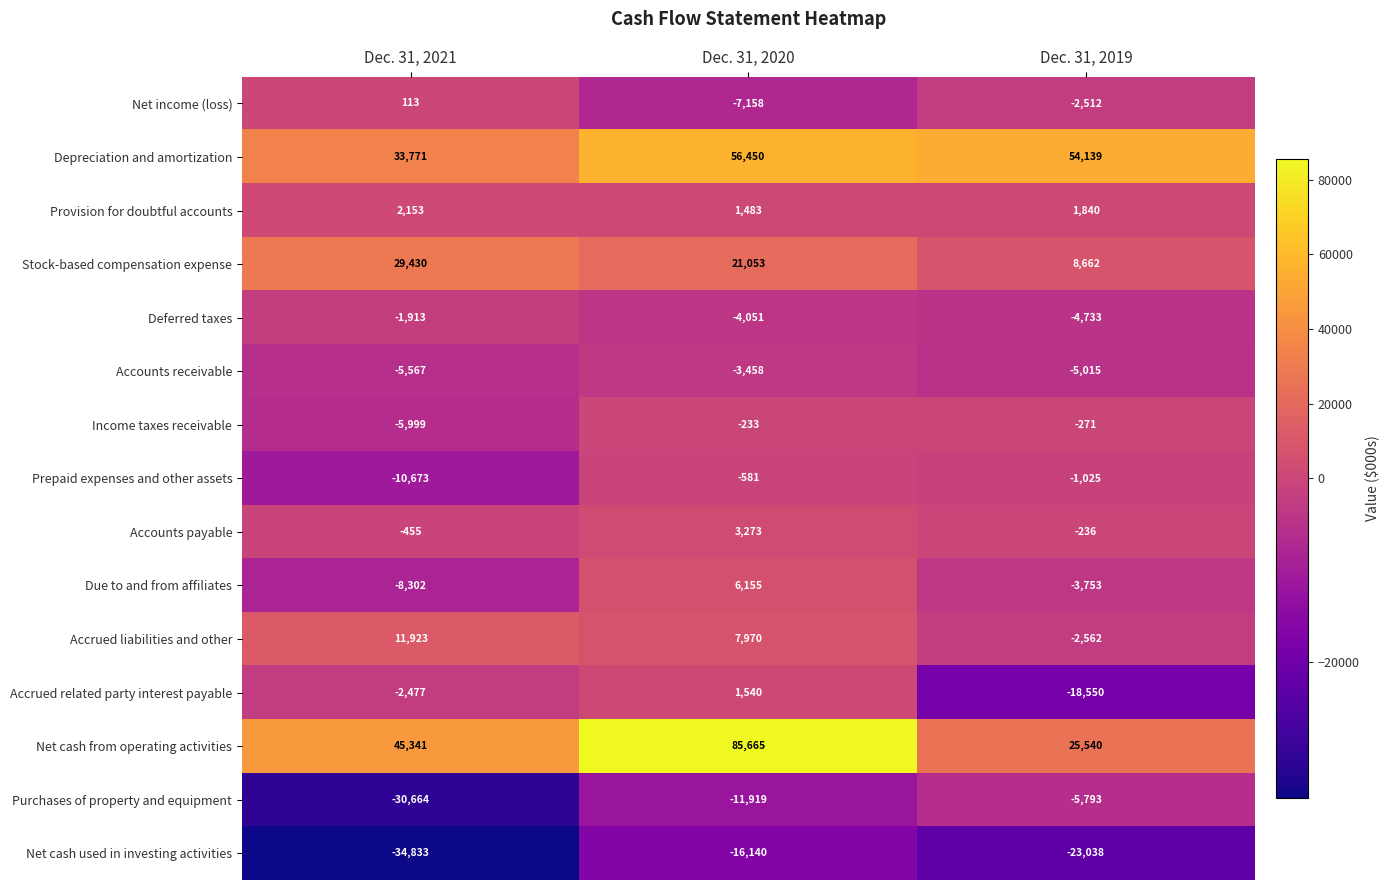

How many data points does each series have?

3